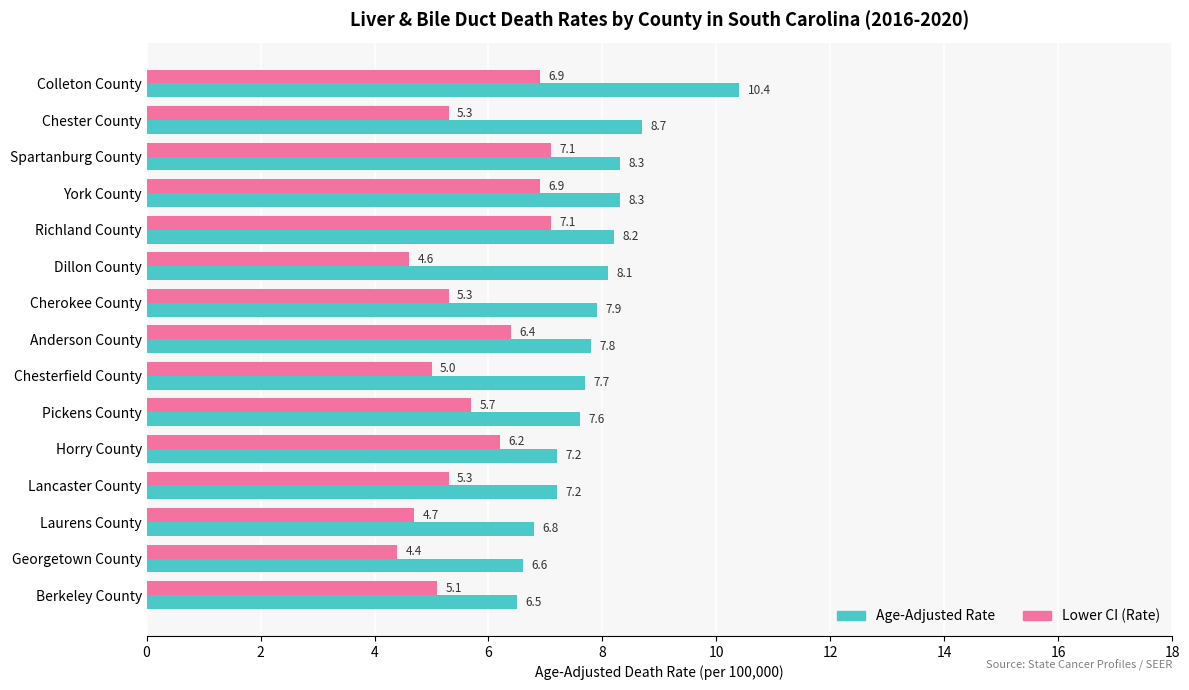

Rank the series at Anderson County from highest to lowest value.

Age-Adjusted Rate, Lower CI (Rate)